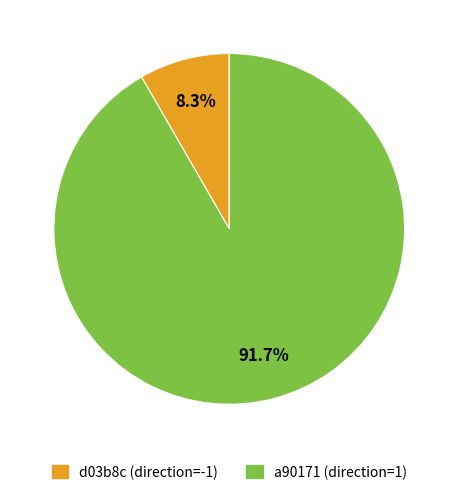

Is there a majority slice in this chart?

Yes